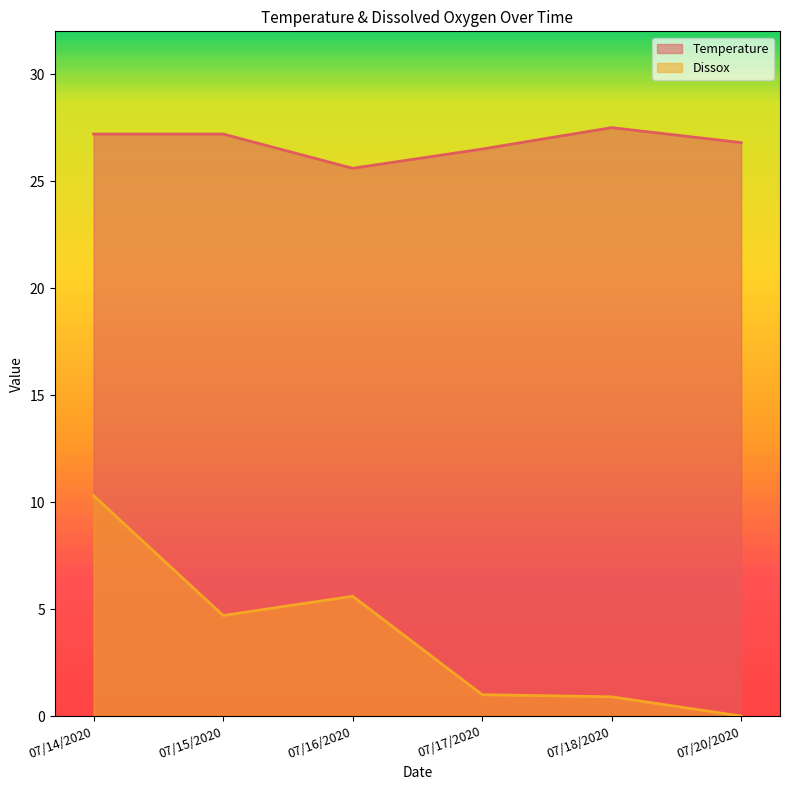

List the labels in order of Temperature value, smallest first.

07/16/2020, 07/17/2020, 07/20/2020, 07/14/2020, 07/15/2020, 07/18/2020